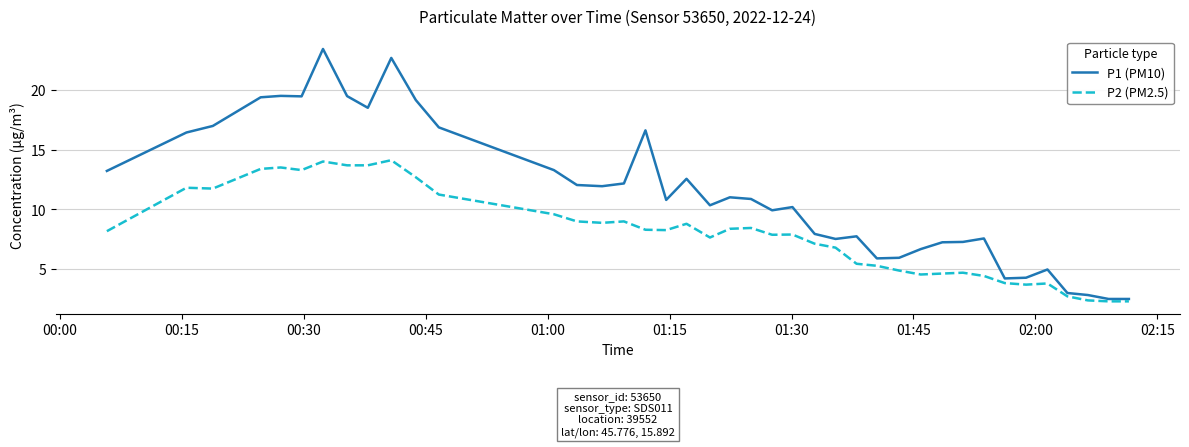

In P1 (PM10), how many points are higher than both neighbors (excluding endpoints)?

10